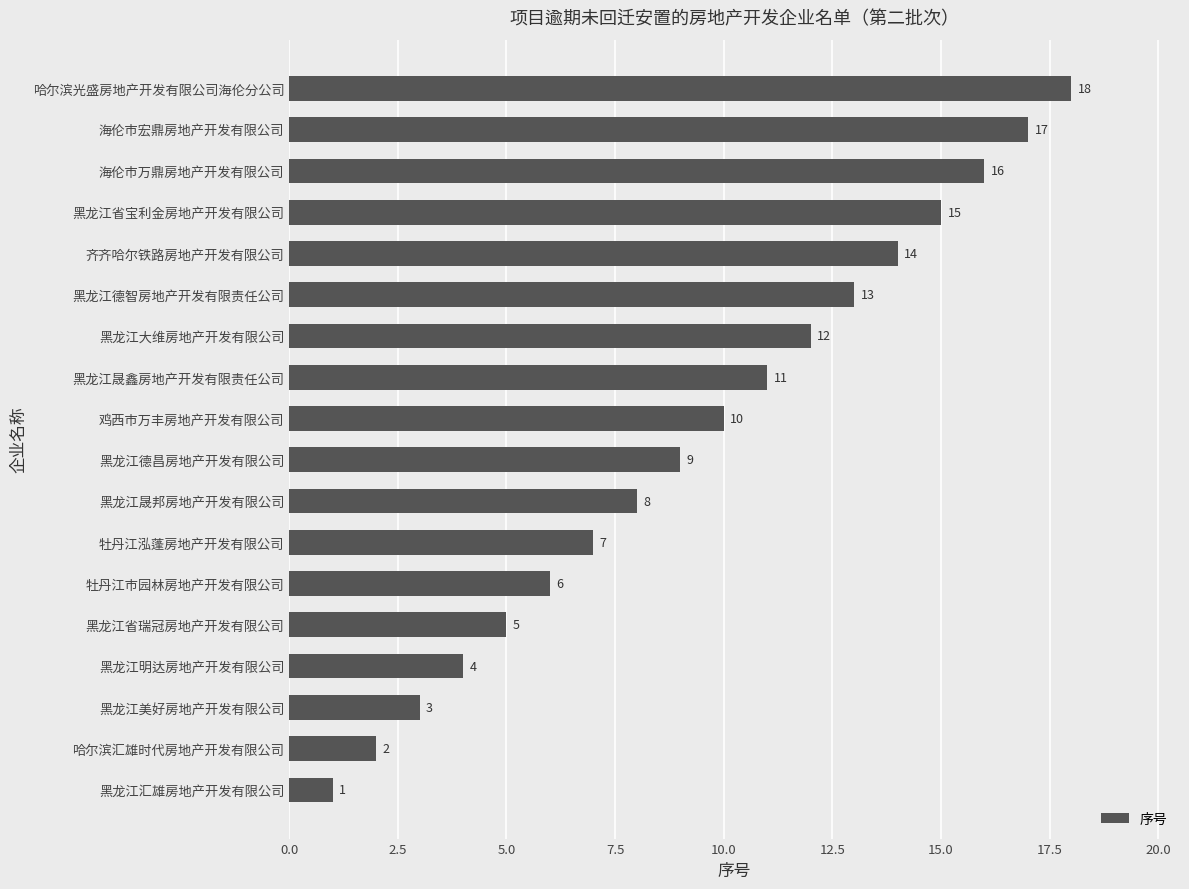

True or false: the data shows 1 at 黑龙江明达房地产开发有限公司.

False